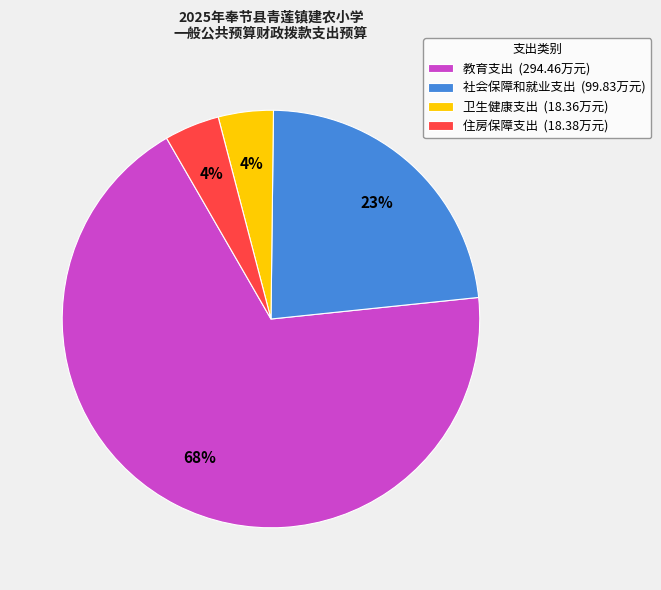

Which category has the biggest portion of the pie?

教育支出